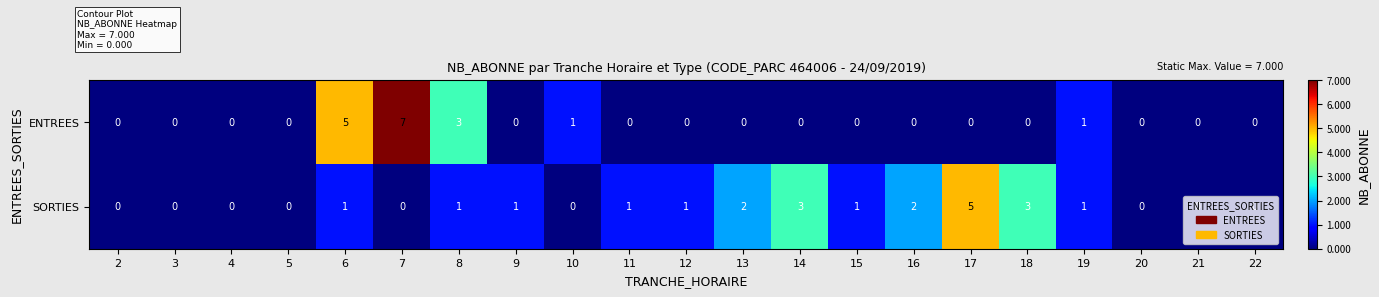

The value of ENTREES at 10 is 1. True or false?

True